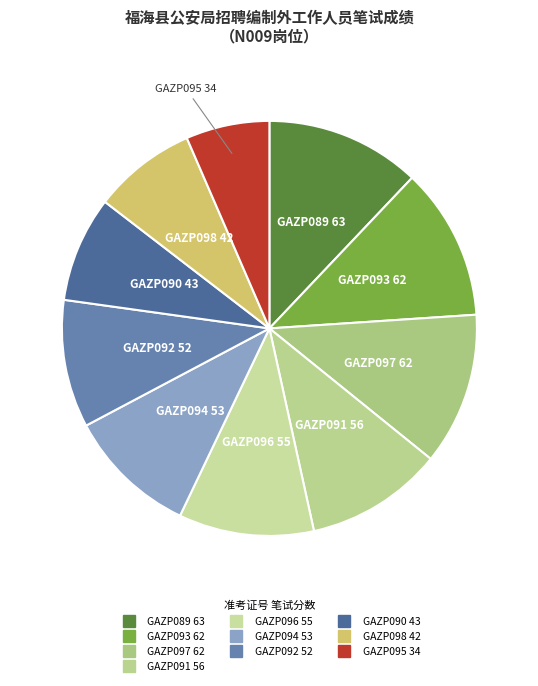

Which category has the smallest portion of the pie?

GAZP095 34